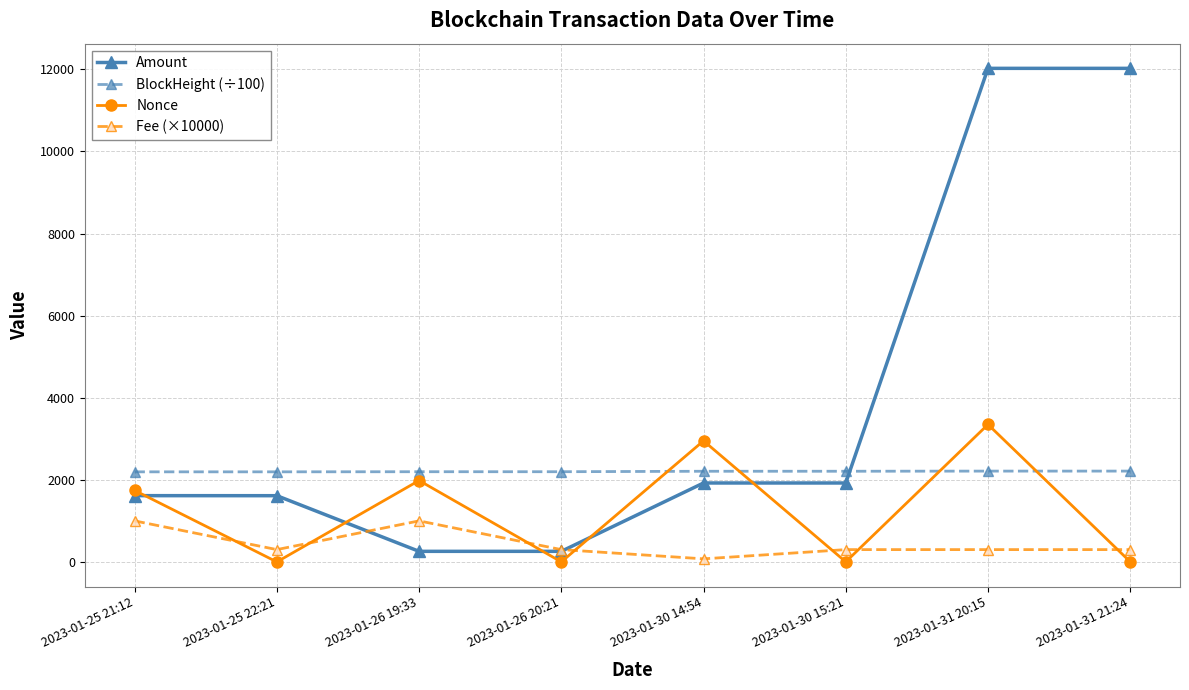

List the series in order of their peak value, highest first.

Amount, Nonce, BlockHeight (÷100), Fee (×10000)